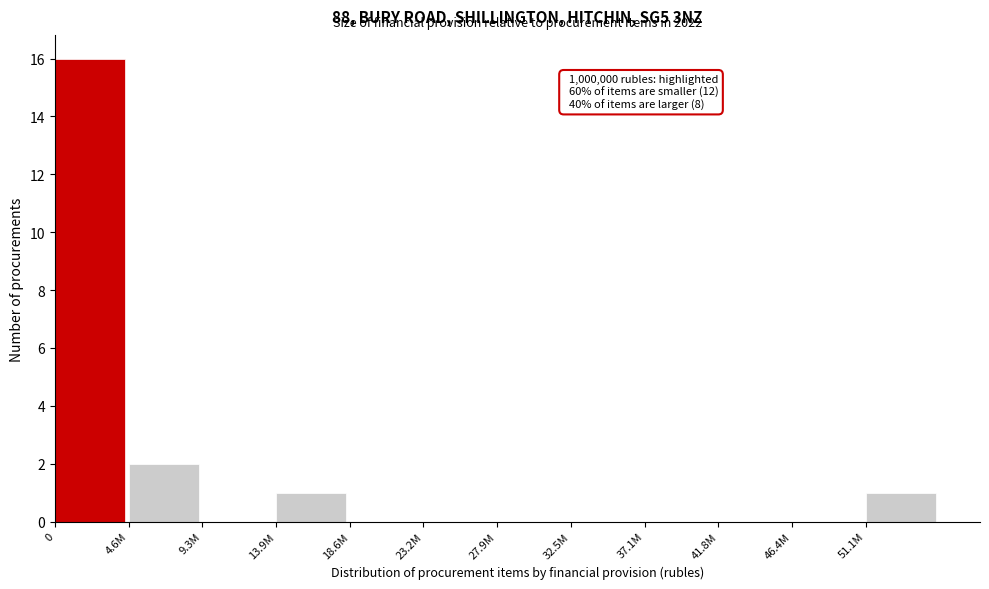

Reading left to right, list all the values displayed in this chart.

0=16	4.6M=2	9.3M=0	13.9M=1	18.6M=0	23.2M=0	27.9M=0	32.5M=0	37.1M=0	41.8M=0	46.4M=0	51.1M=1